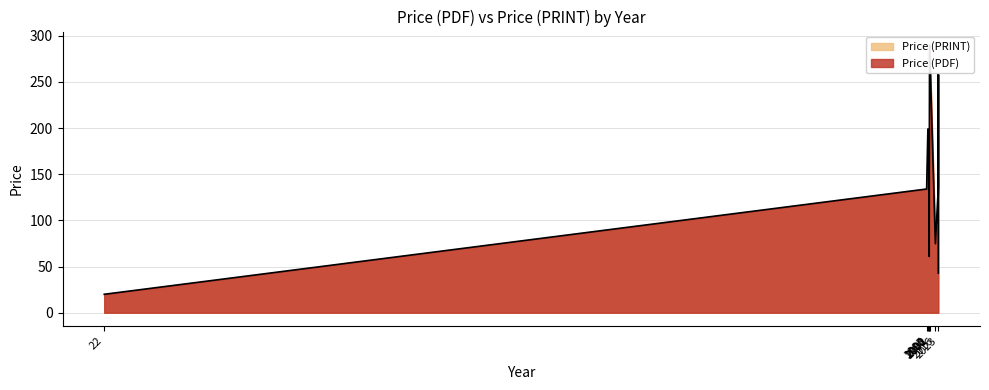

Rank the series at 2002 from lowest to highest value.

Price (PDF), Price (PRINT)